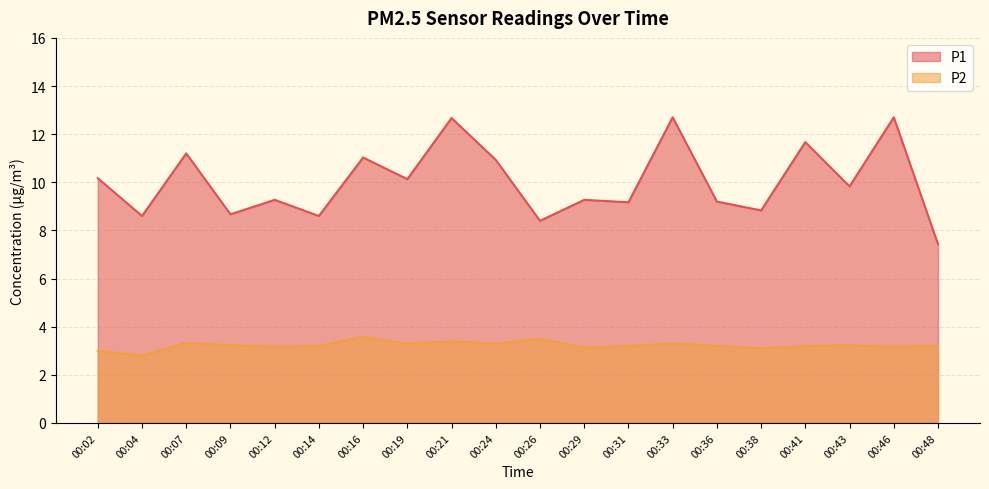

What is the total value across all series at 00:12?

12.4